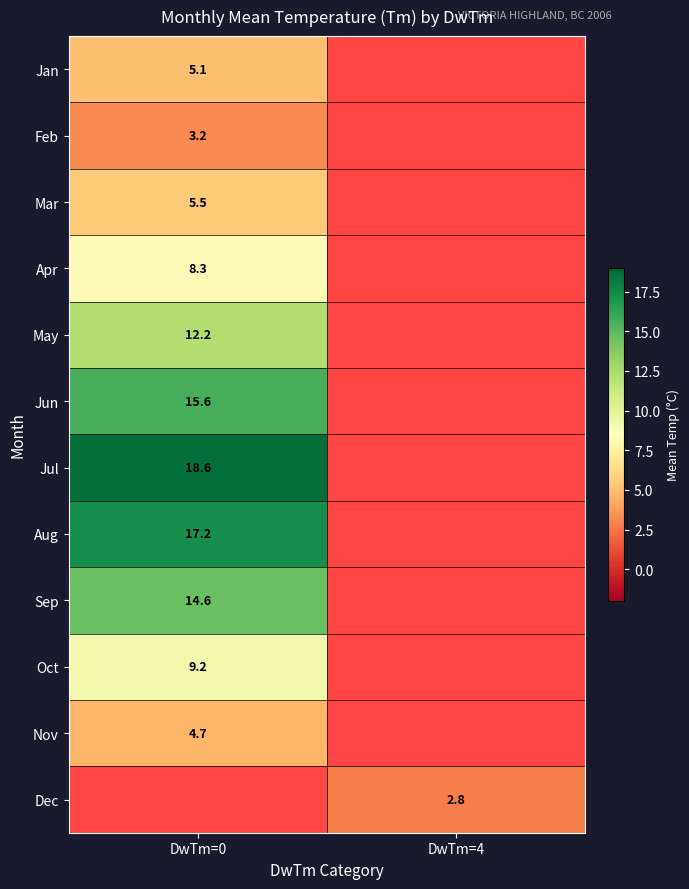

Is the value of Oct at DwTm=0 greater than the value of Nov at DwTm=0?

Yes